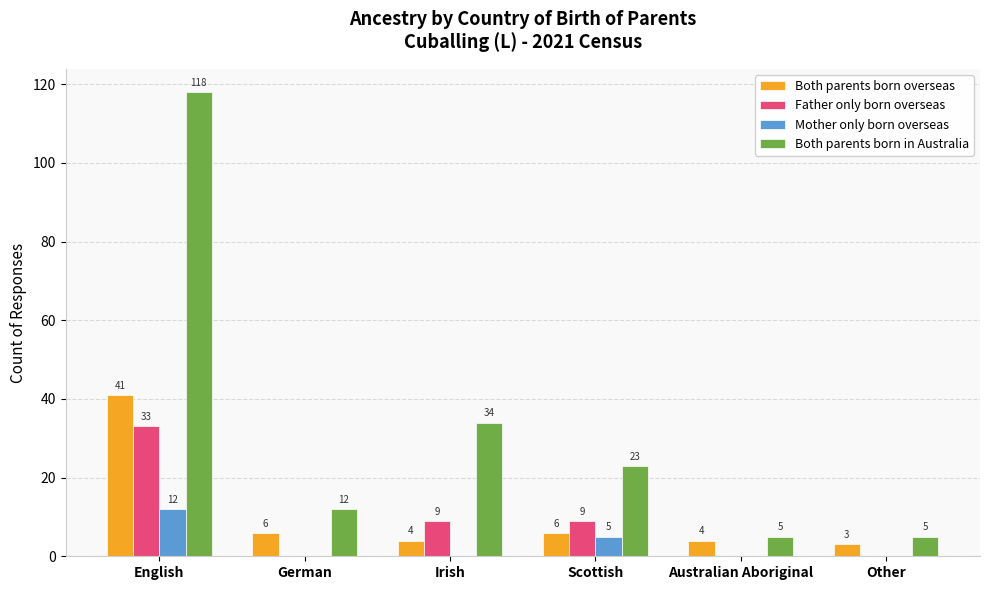

How many values in the Mother only born overseas series exceed 0?

2